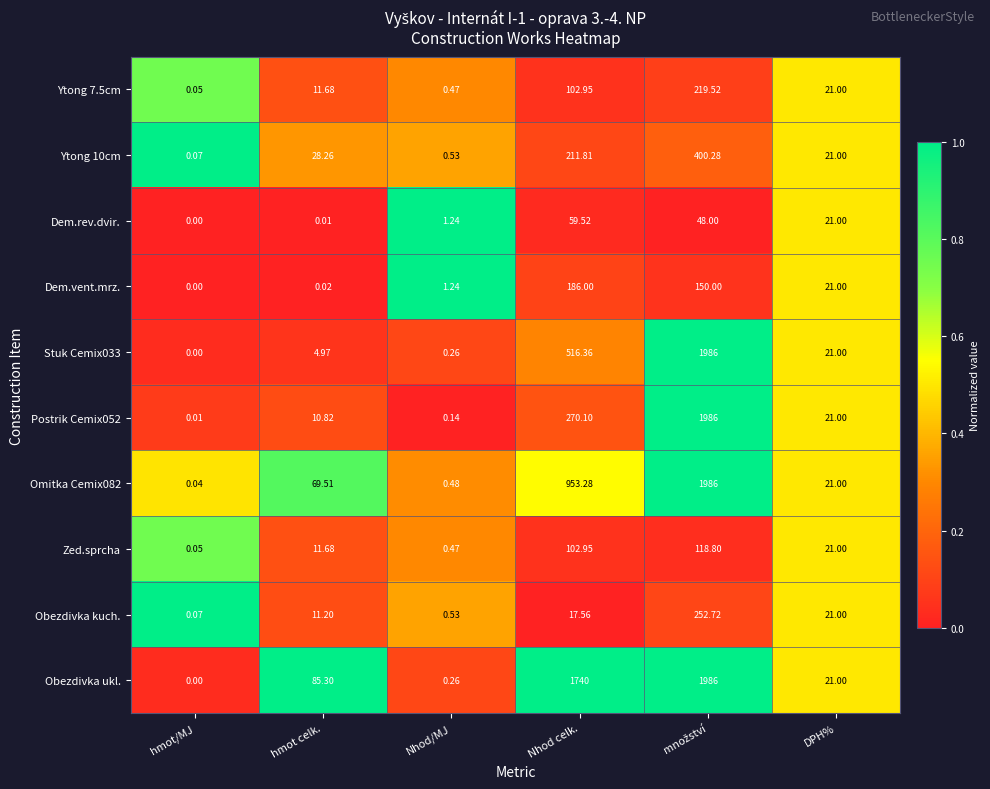

Is the value of Zed.sprcha at DPH% greater than the value of Obezdivka kuch. at hmot celk.?

Yes